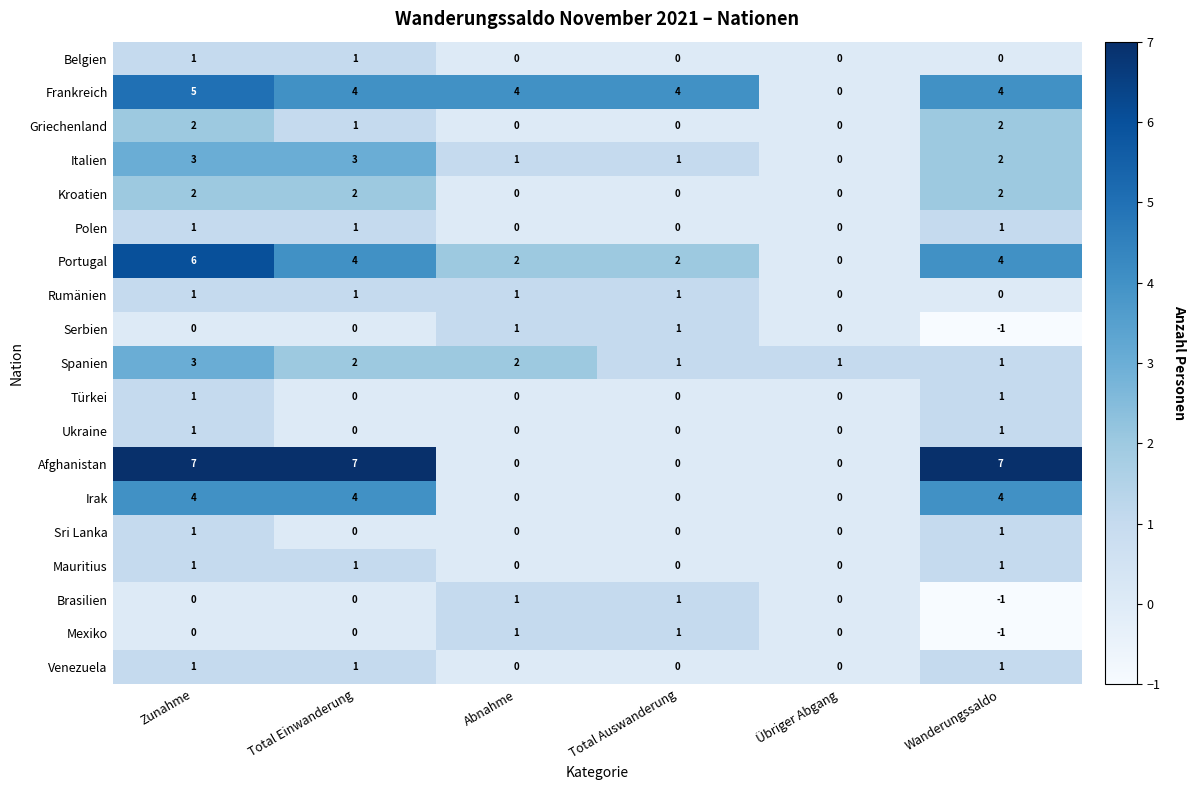

The Griechenland series shows -1 at Abnahme. True or false?

False